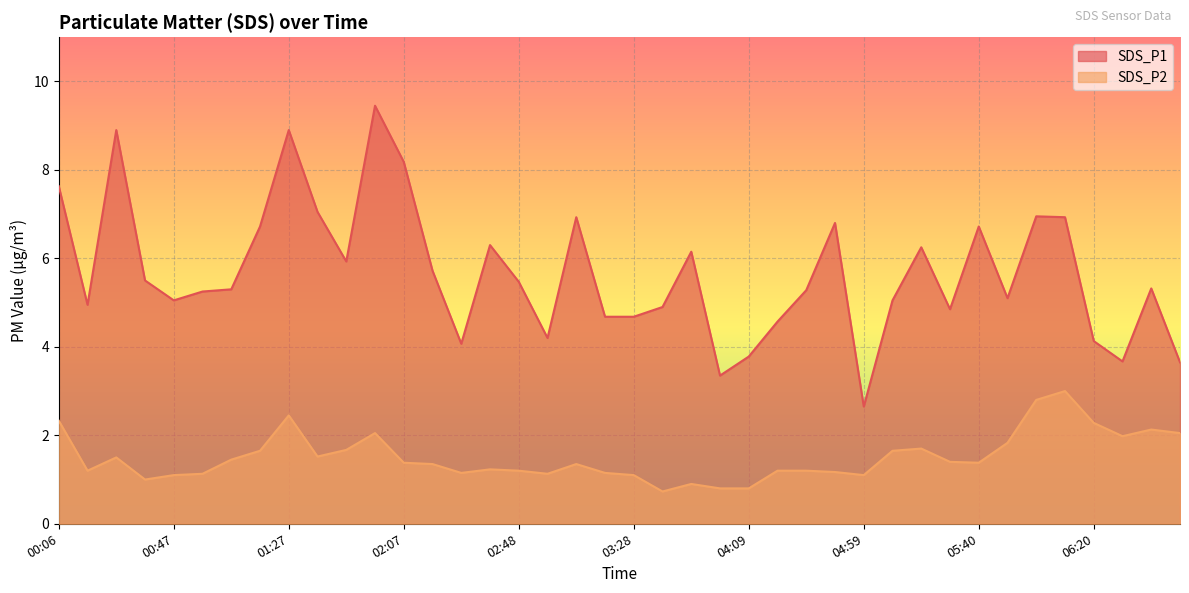

Count the number of categories in the chart.

40